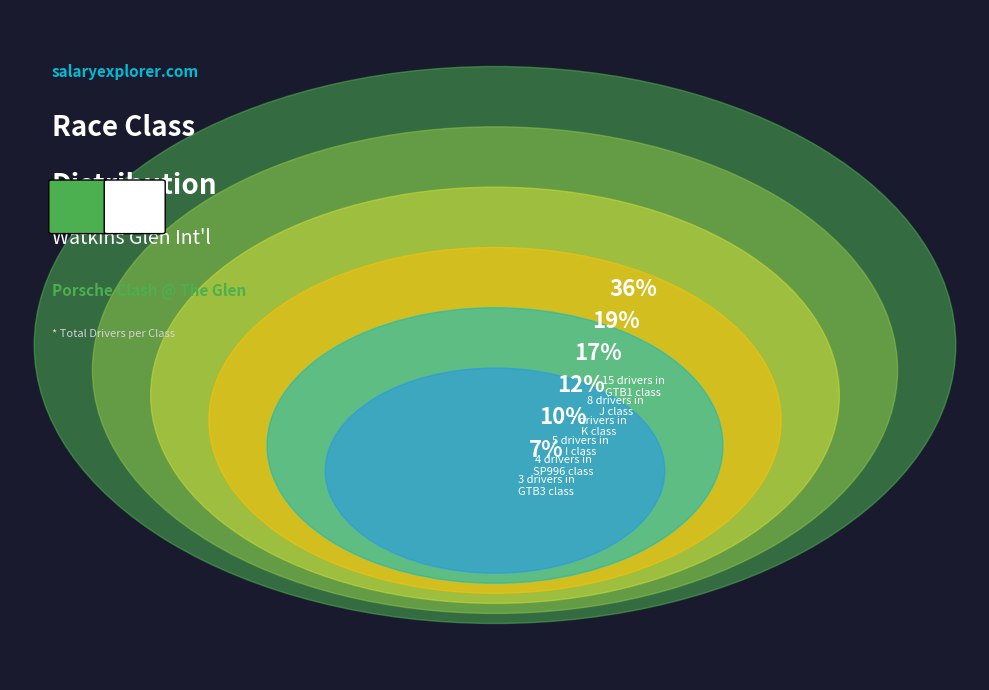

To the nearest percent, what percentage of the pie is SP996?

10%